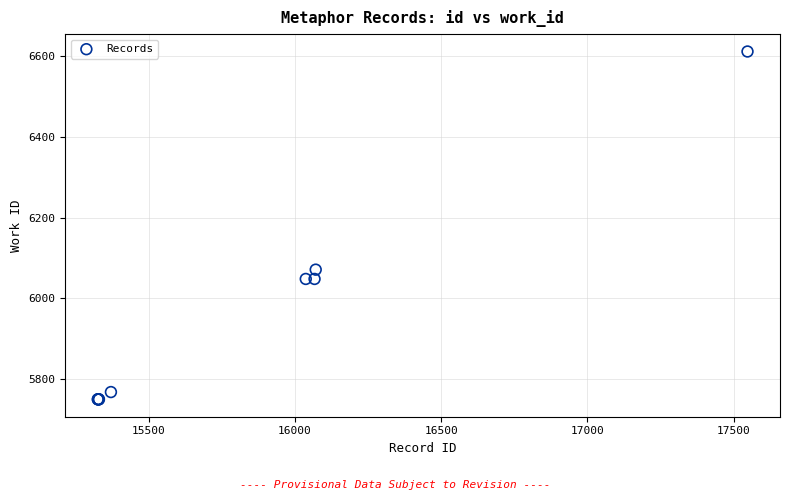

What Y value in the scatter plot is closest to 6180?

6071